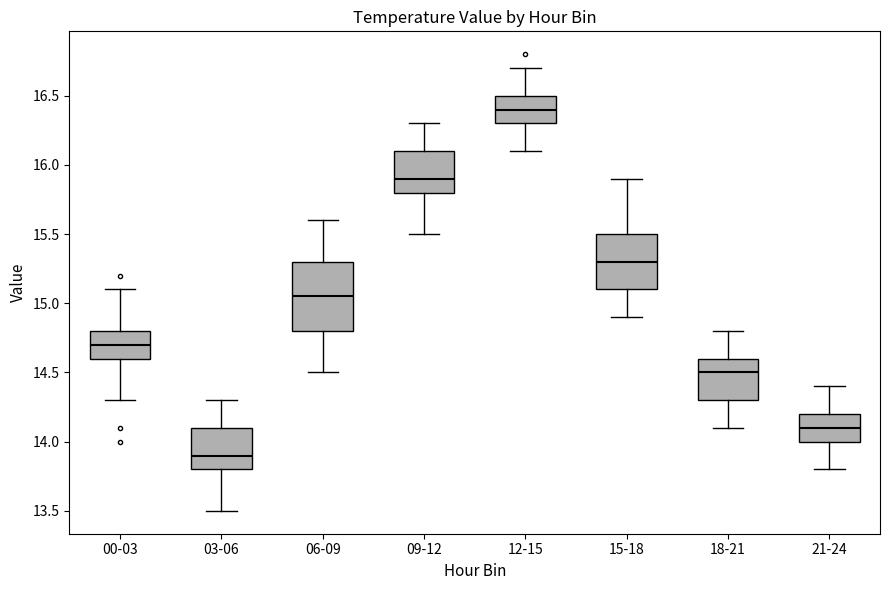

Which box is the tallest, from its lower edge to its upper edge?

06-09